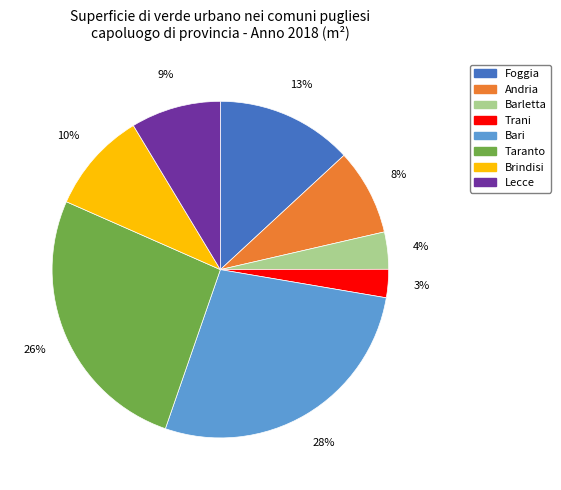

Which category has the smallest portion of the pie?

Trani